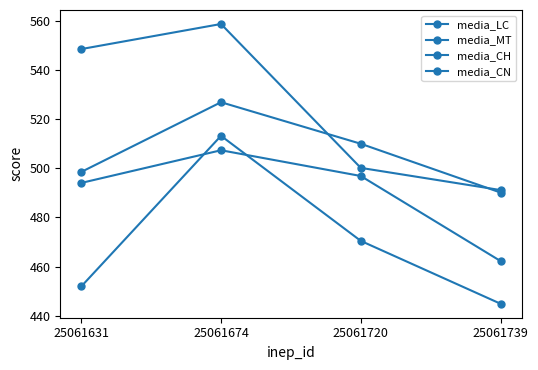

How many data points does each series have?

4